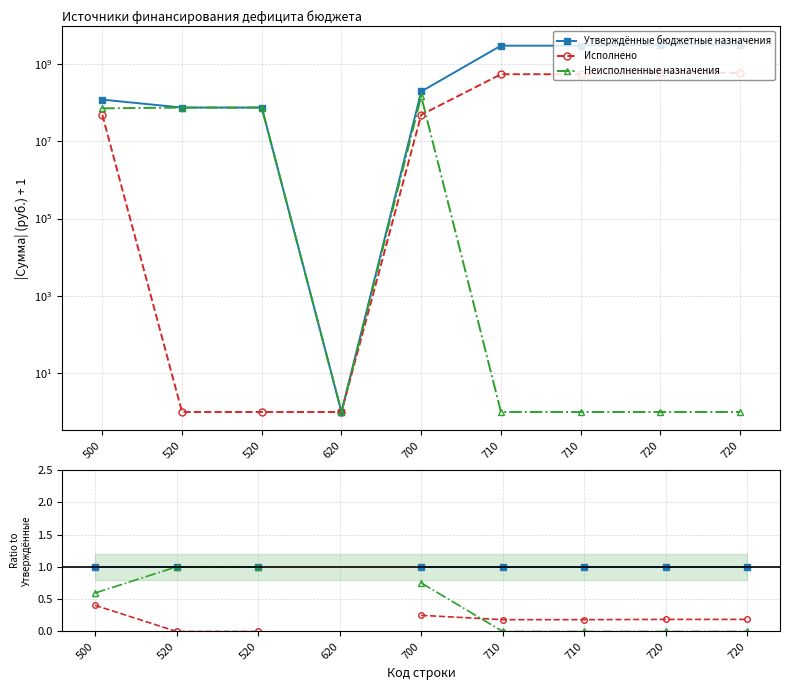

True or false: Исполнено and Утверждённые бюджетные назначения intersect in this chart.

False